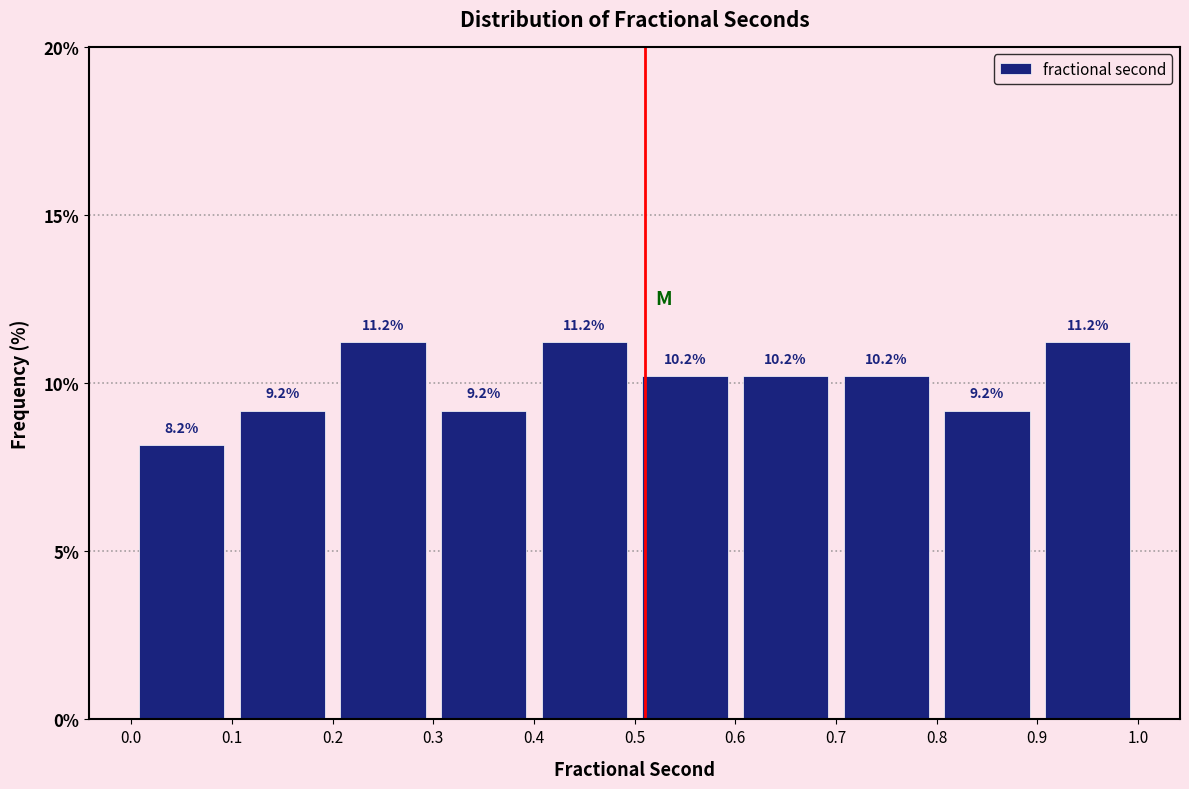

How tall is the bar that spans 0.4 to 0.5 on the x-axis?

11.2